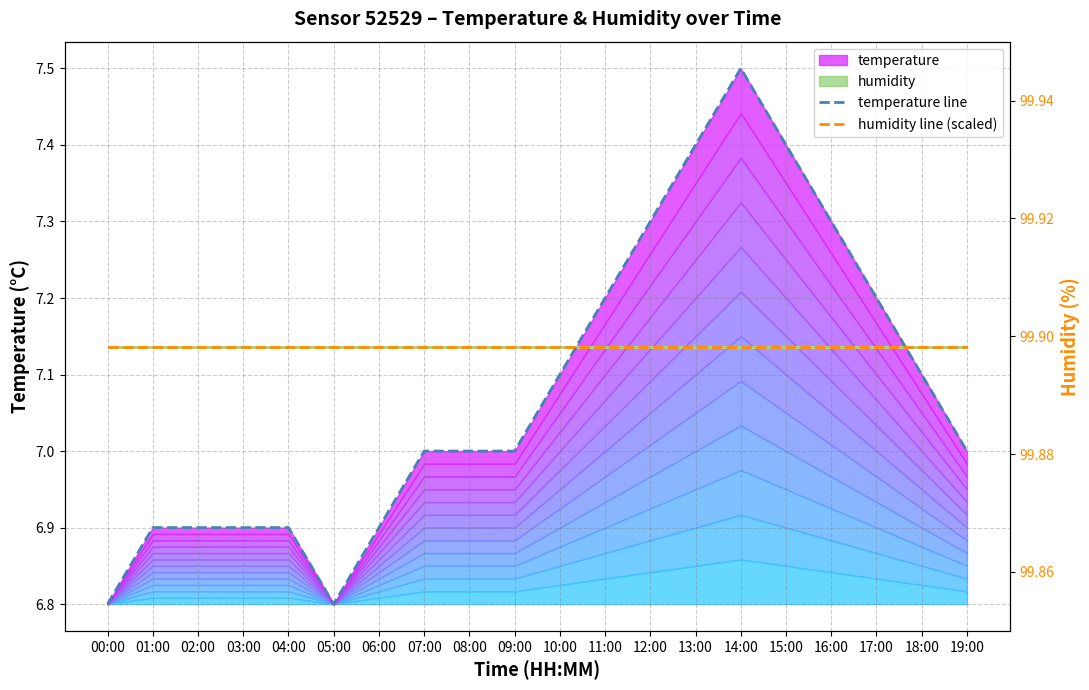

What is the total value across all series at 03:00?

14.0